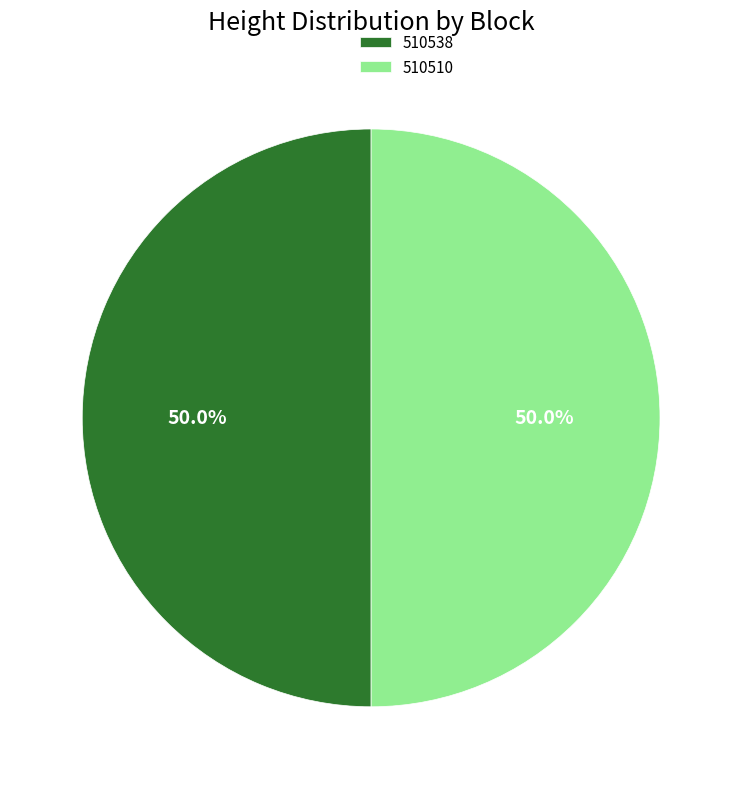

What percentage is the 510538 slice, to the nearest percent?

50%